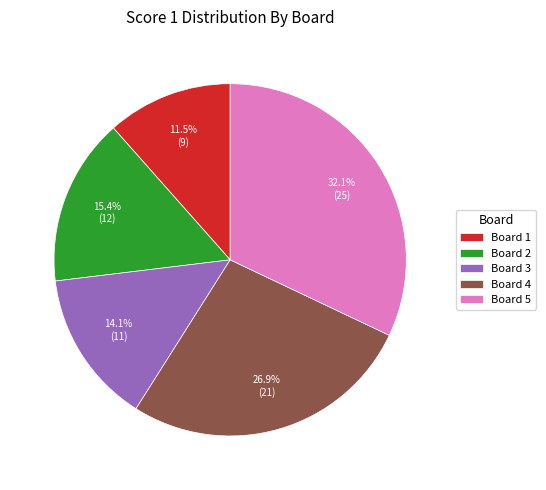

Count the number of slices in the pie.

5